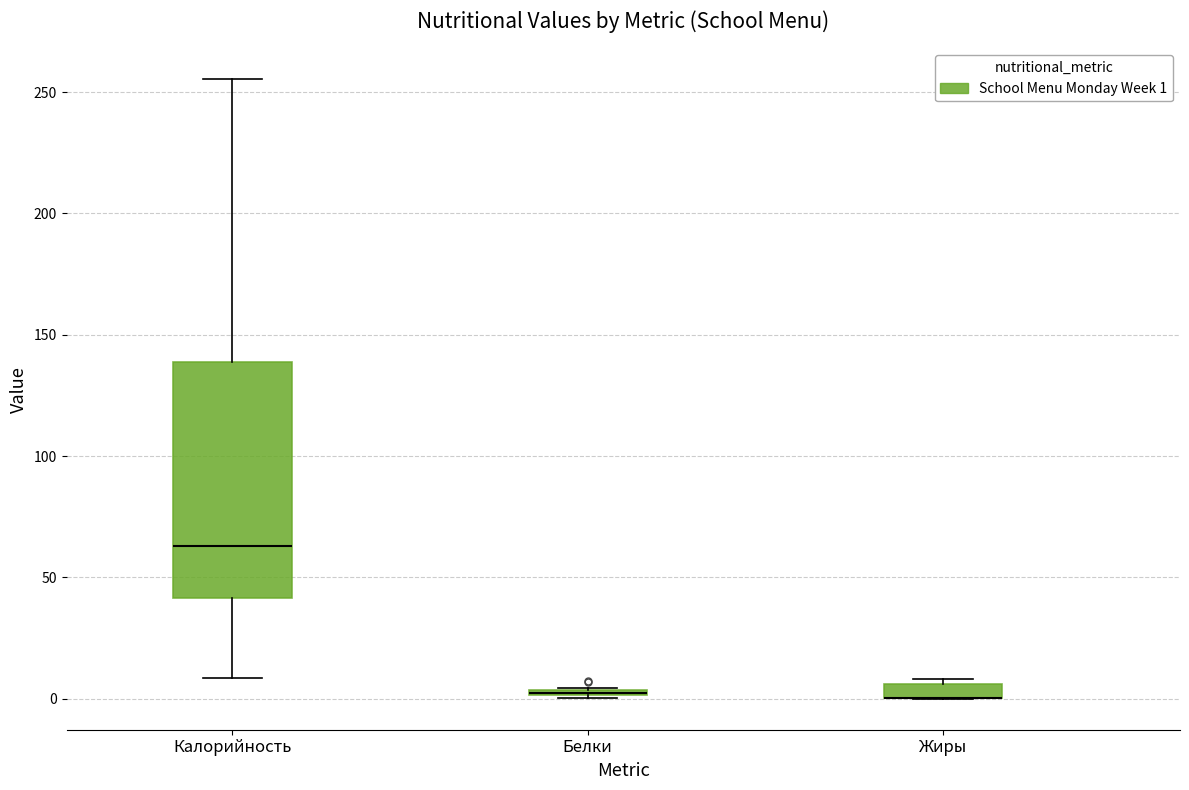

Which box is the tallest, from its lower edge to its upper edge?

Калорийность